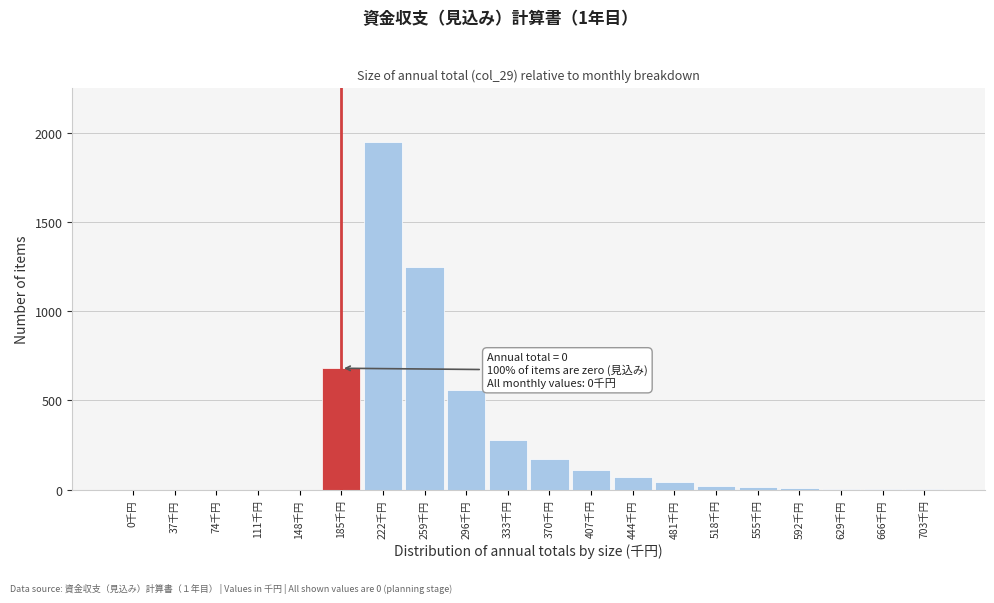

What is the sum of all values?

5160